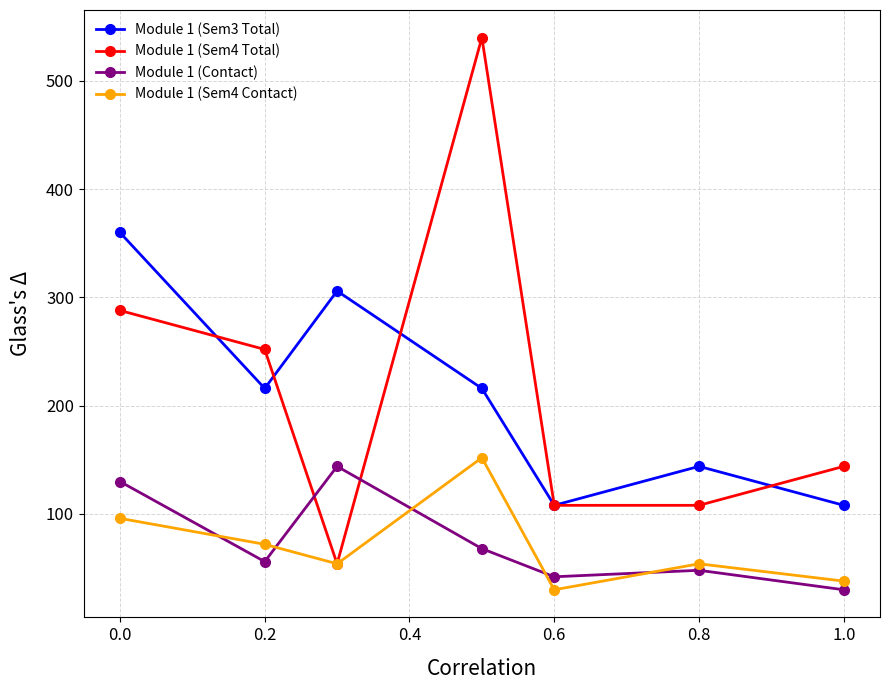

How many interior local peaks does the Module 1 (Sem4 Total) series have?

1